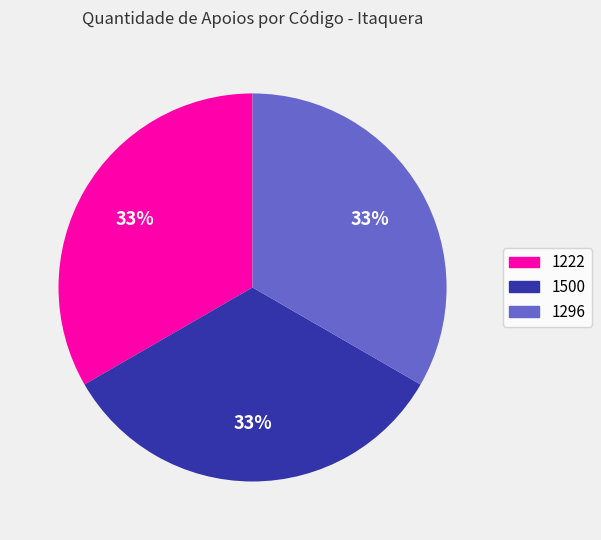

Count the number of slices in the pie.

3